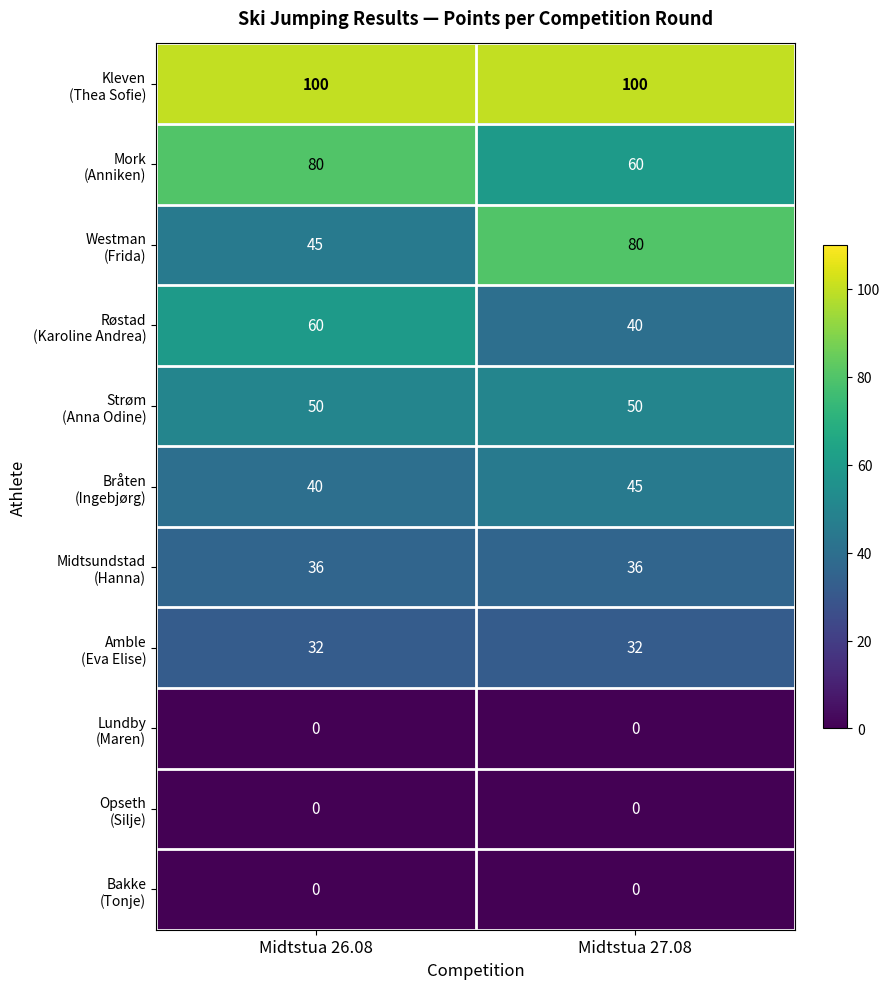

At how many categories does at least one series exceed 67?

2